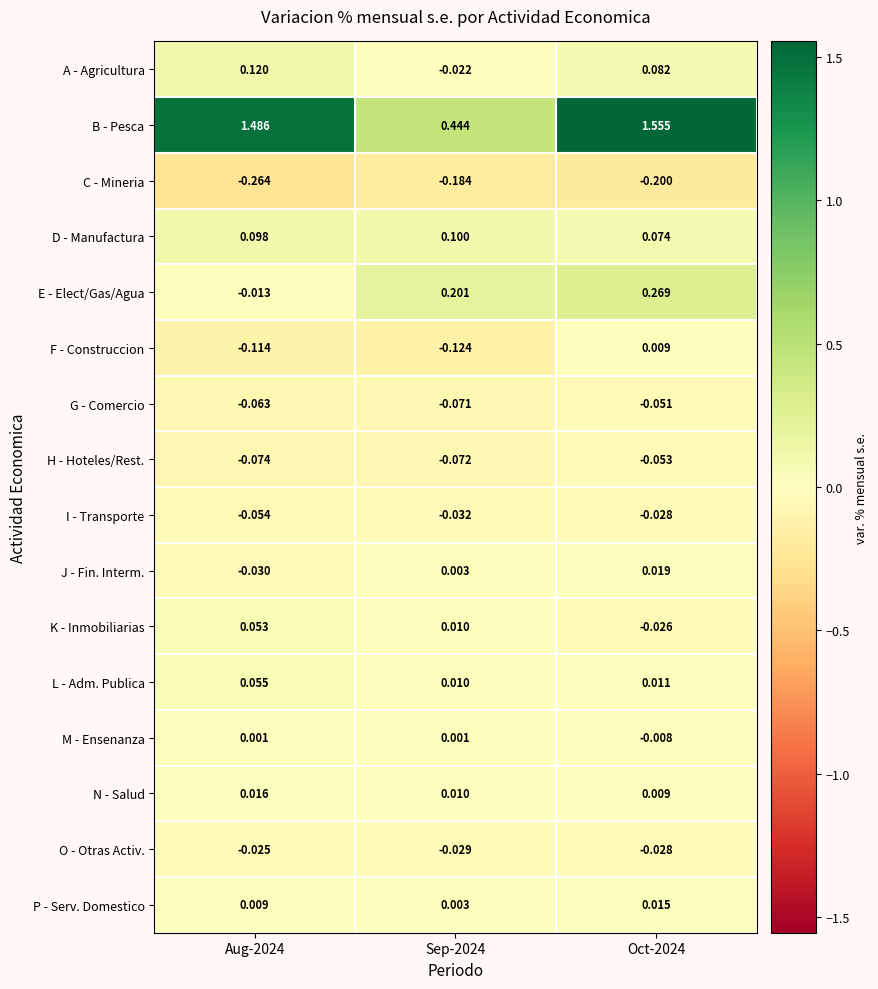

At which category does the chart reach its peak across all series?

Oct-2024